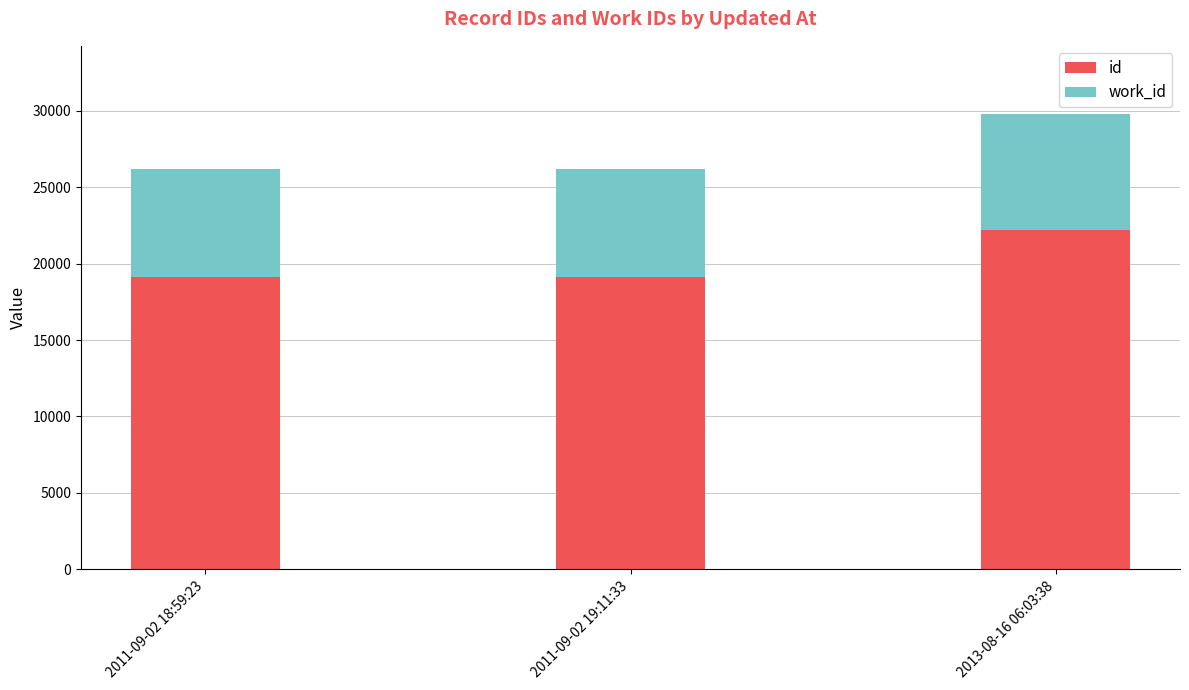

At which category is the sum across all series the highest?

2013-08-16 06:03:38